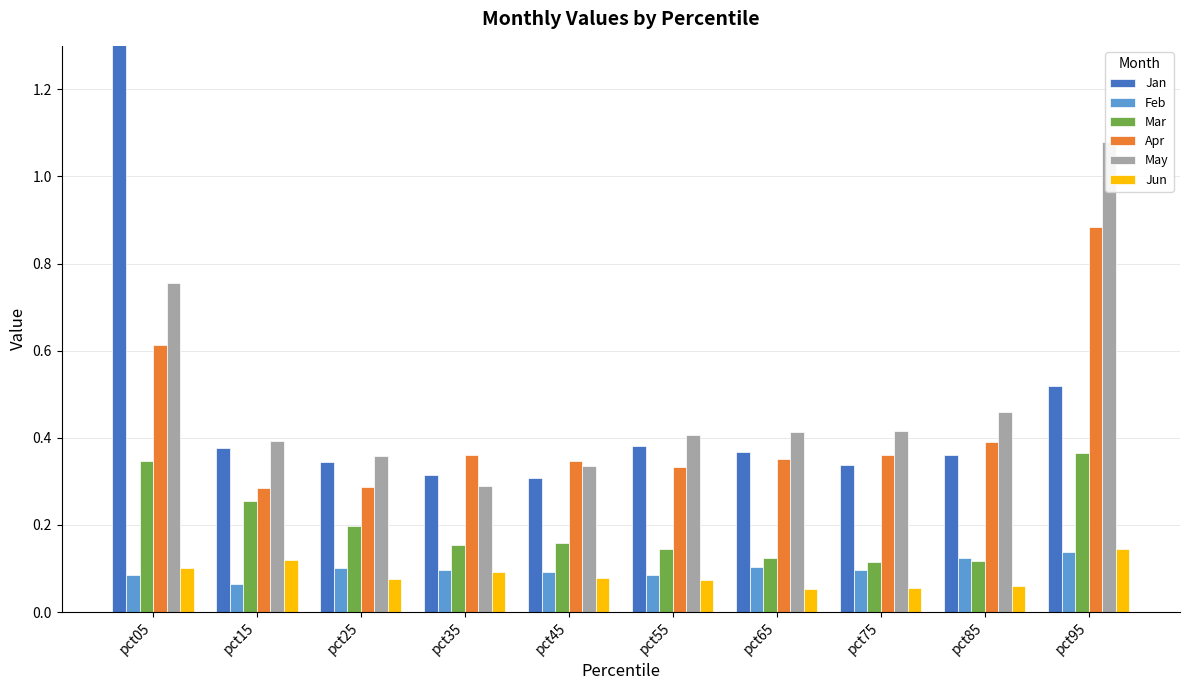

The value of Jan at pct15 is 0.4. True or false?

True